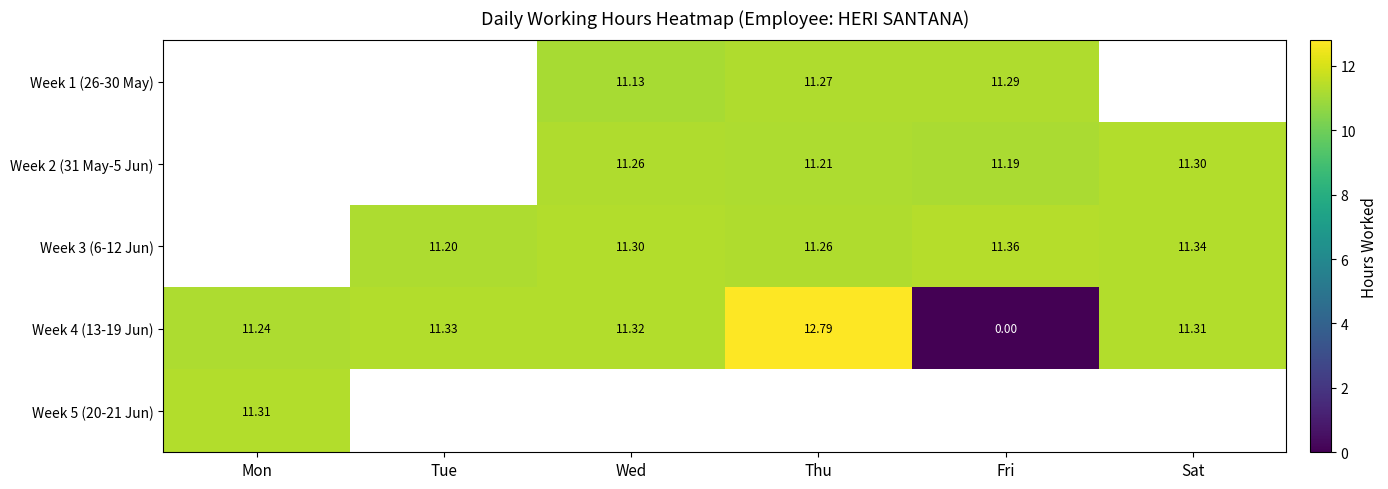

At which label is Week 4 (13-19 Jun) closest to 6?

Mon